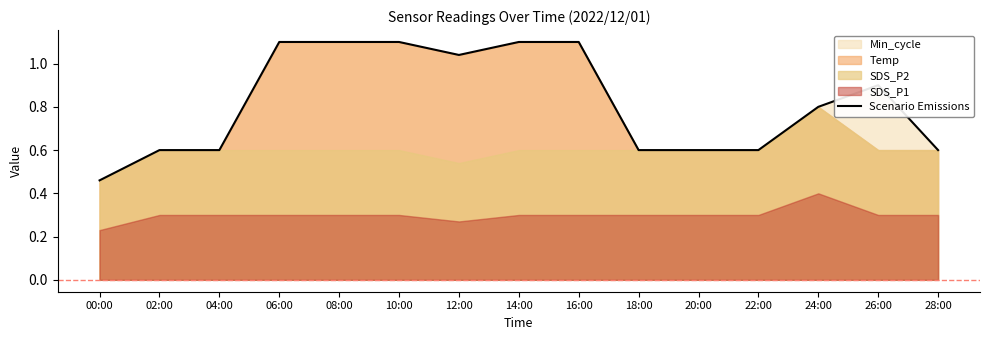

What is the average value?

0.8